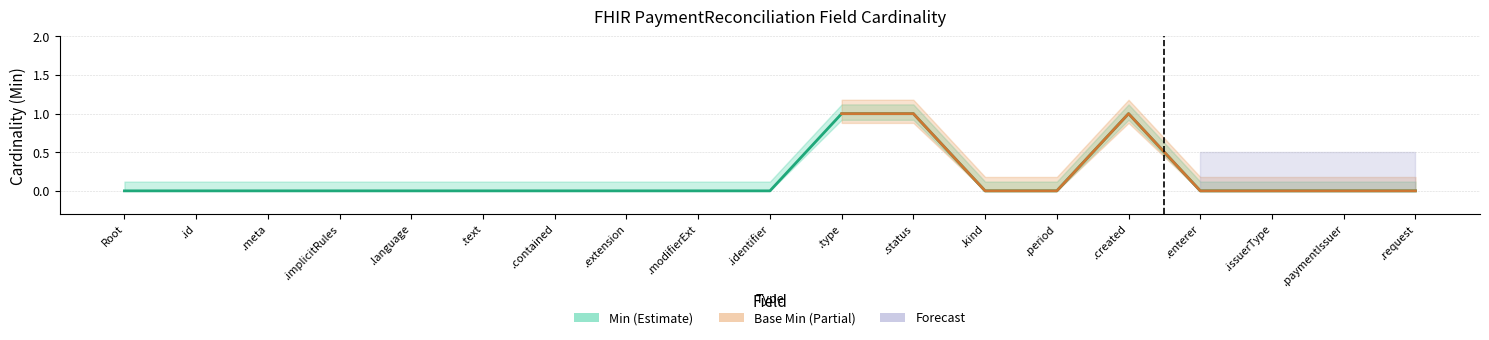

What is the difference between the maximum and minimum values?

1